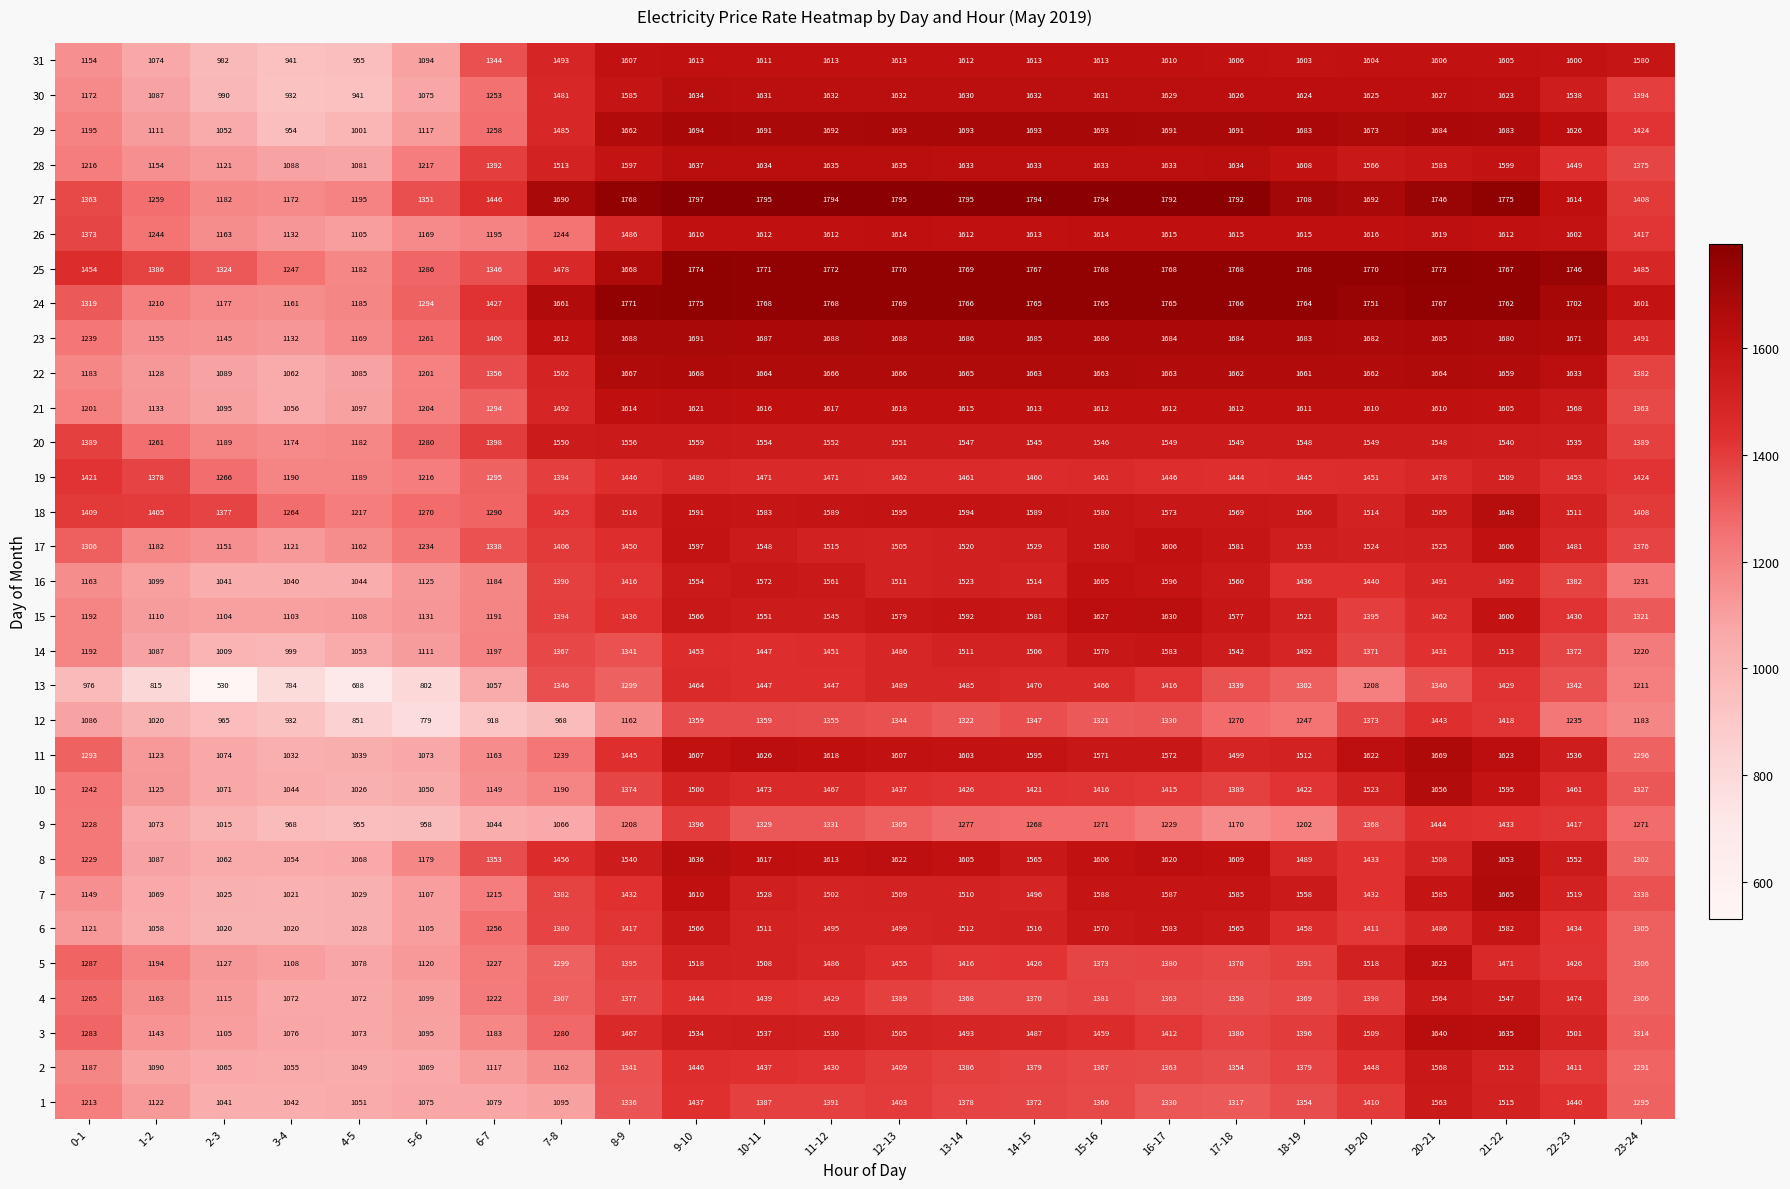

Which series has the largest total across all categories?

25